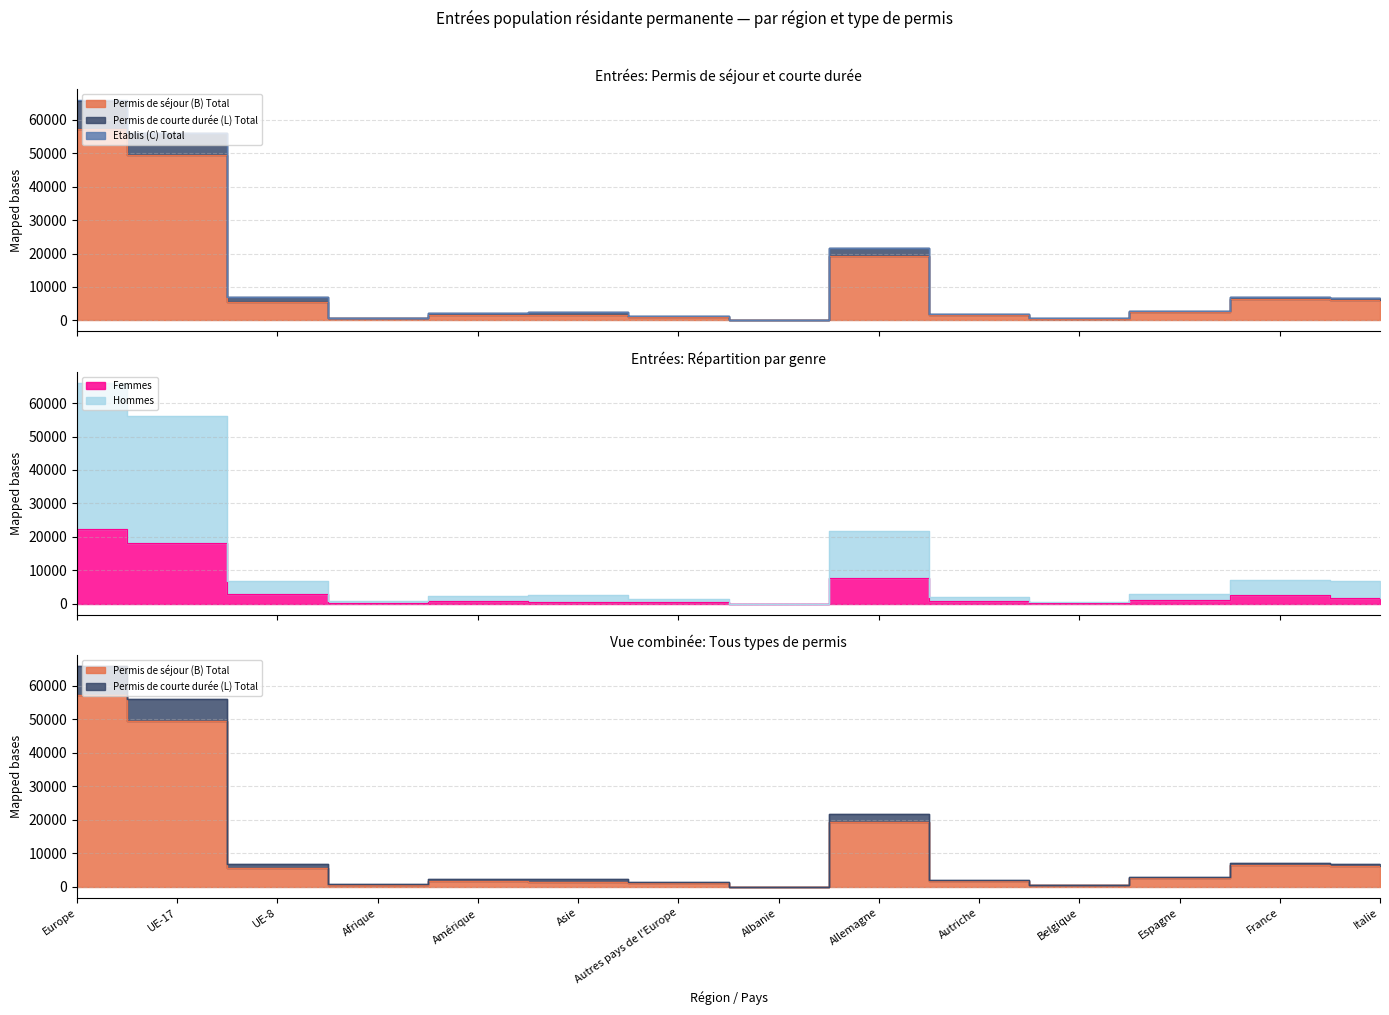

Which series has the largest total across all categories?

Hommes